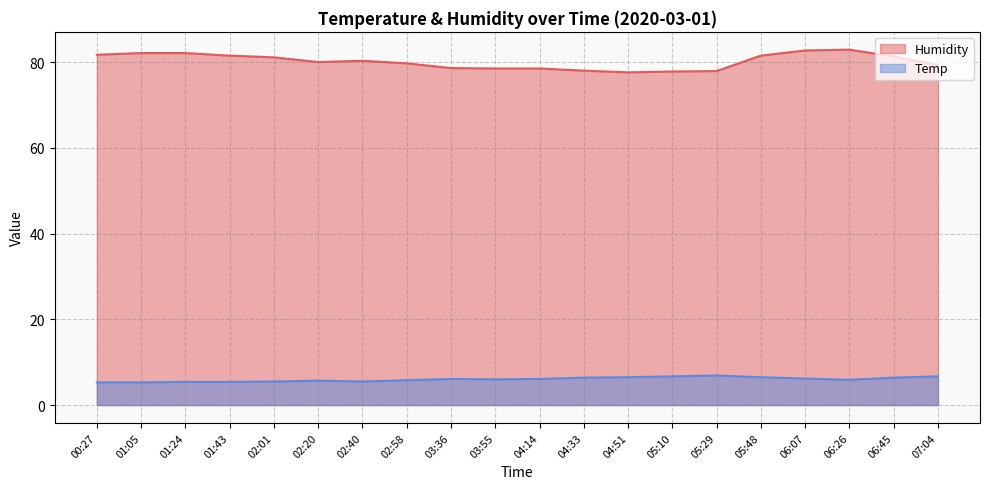

What is the label of the 10th point from the right?

04:14